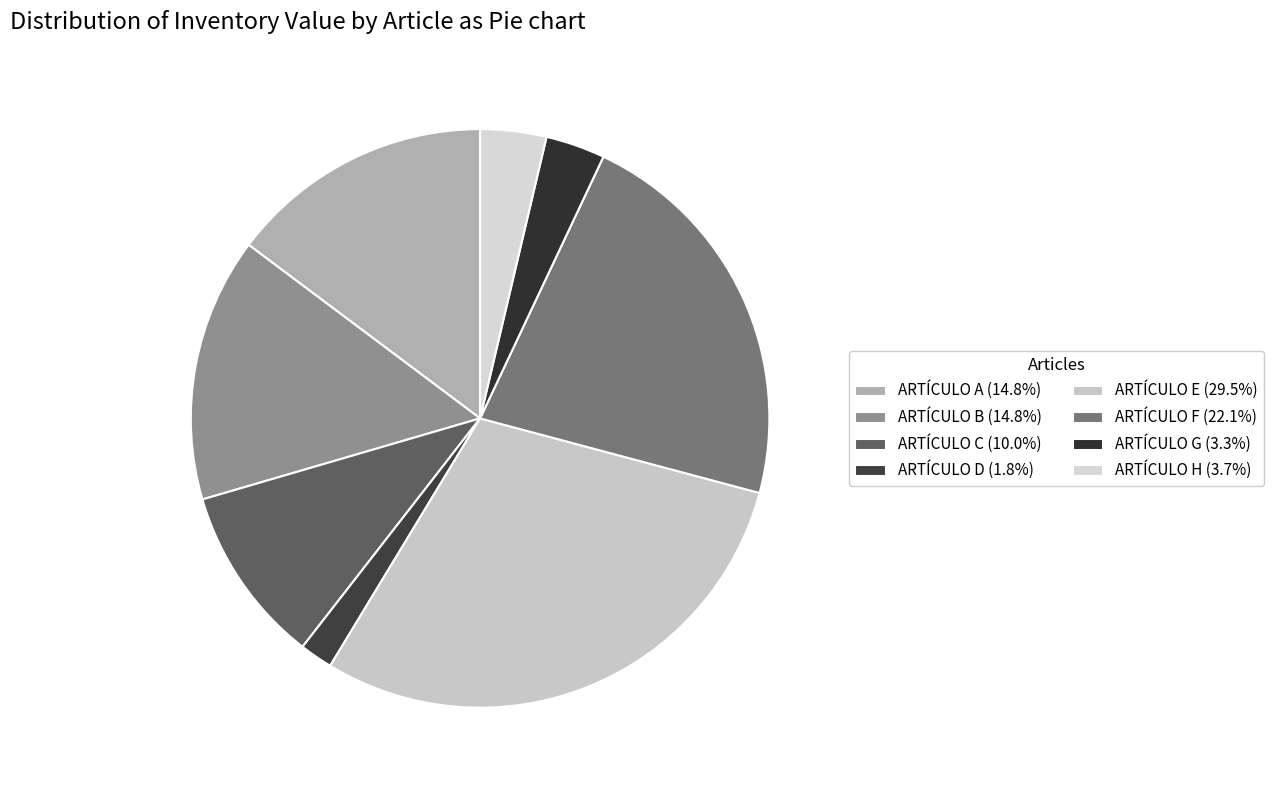

Rank the categories by value from highest to lowest.

ARTÍCULO E, ARTÍCULO F, ARTÍCULO A, ARTÍCULO B, ARTÍCULO C, ARTÍCULO H, ARTÍCULO G, ARTÍCULO D